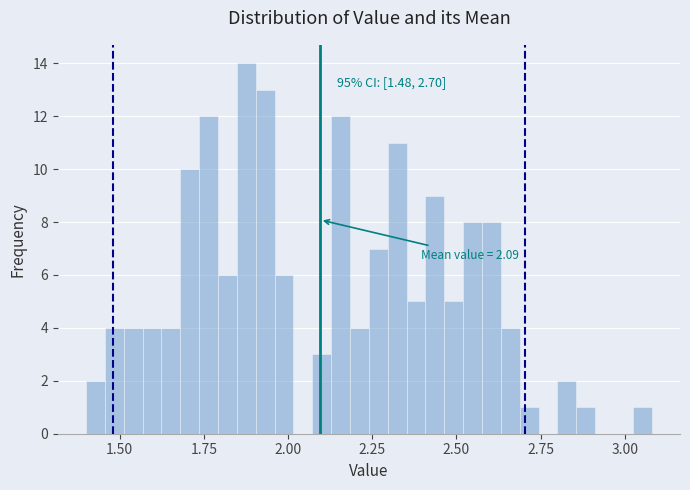

Read against the x-axis, roughly where is the centre of the tallest bar?

1.90